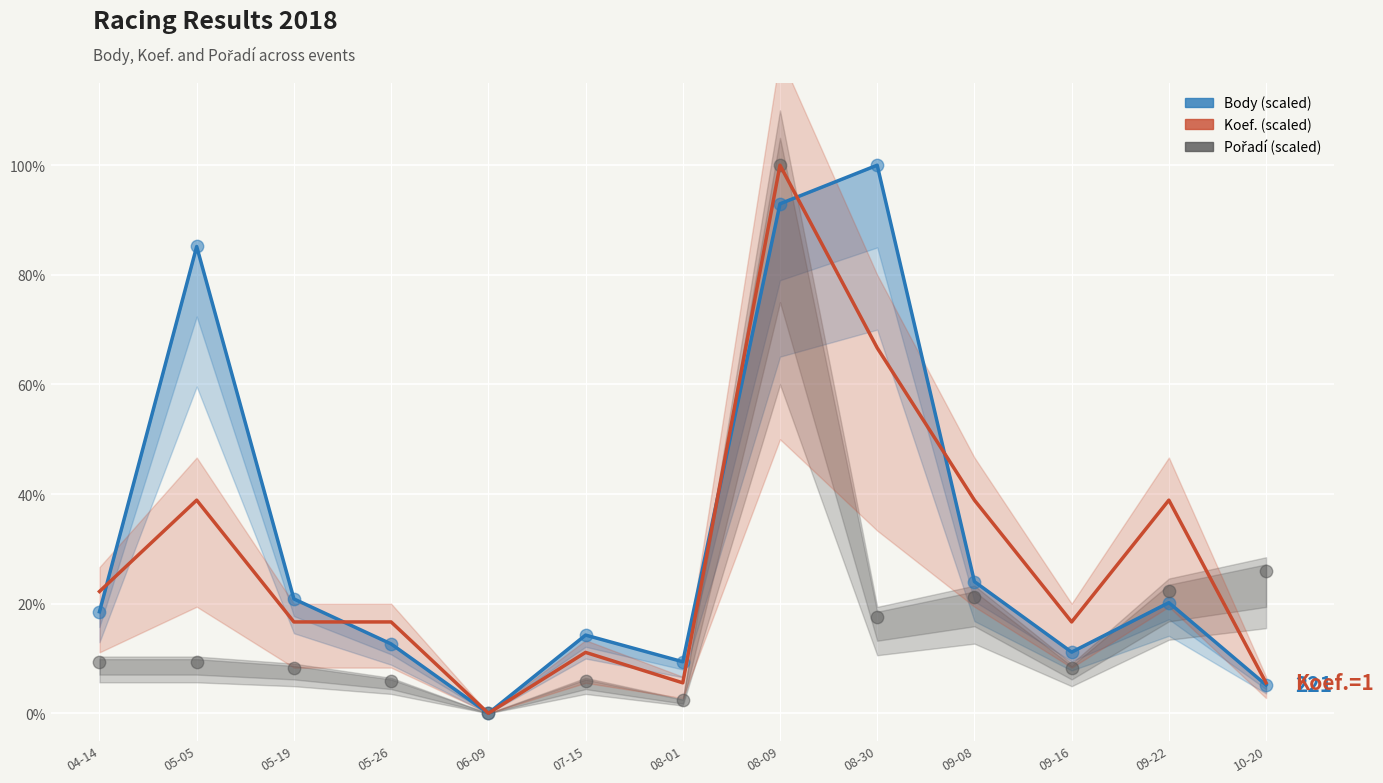

What are all the series names shown in the legend?

Koef. (scaled), Body (scaled), Pořadí (scaled)